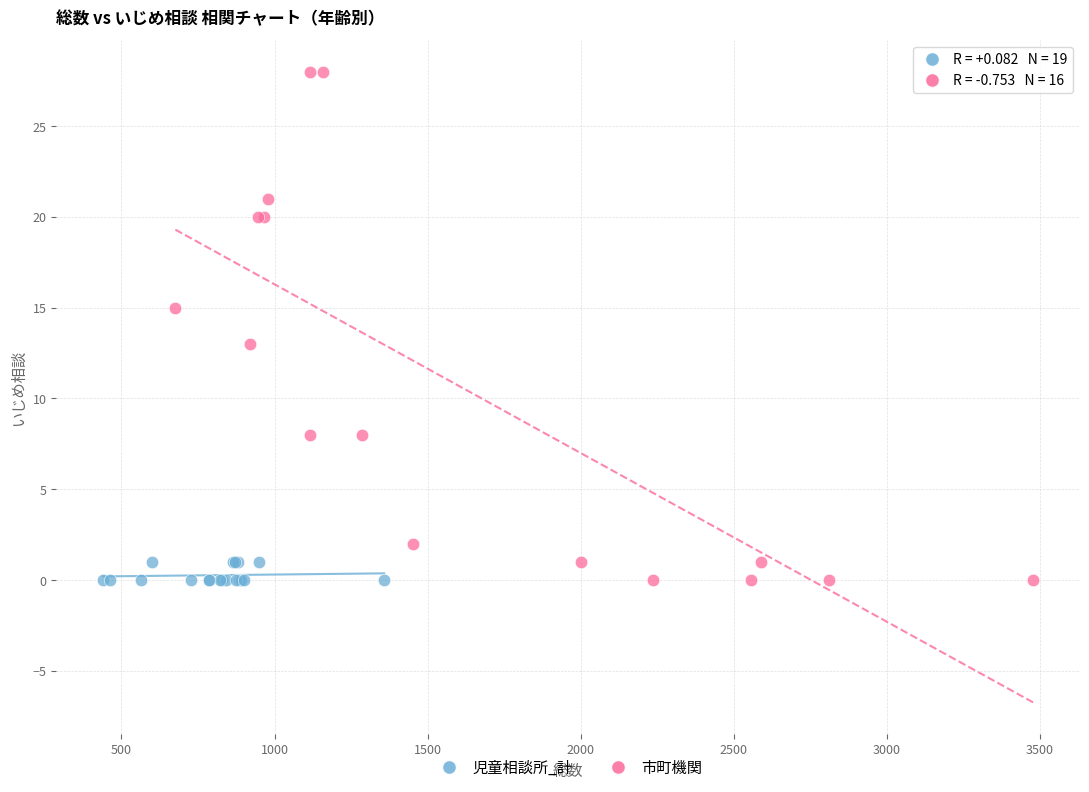

Which series reaches the maximum Y coordinate?

市町機関